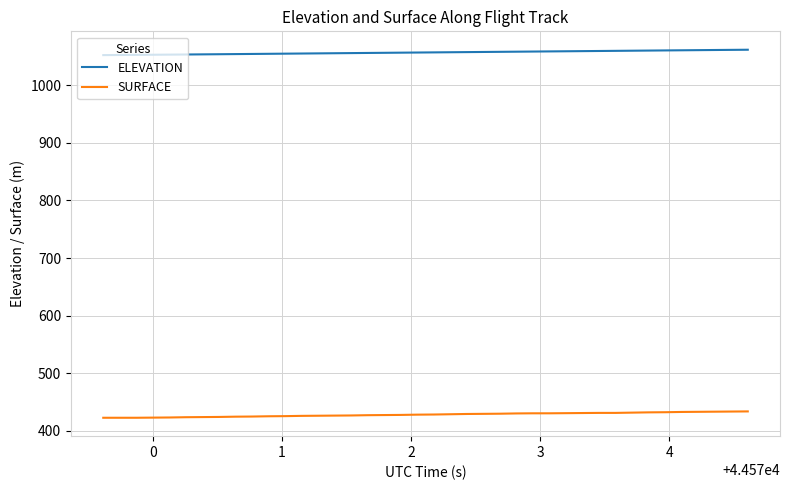

What is the lowest value of the ELEVATION series?

1052.0